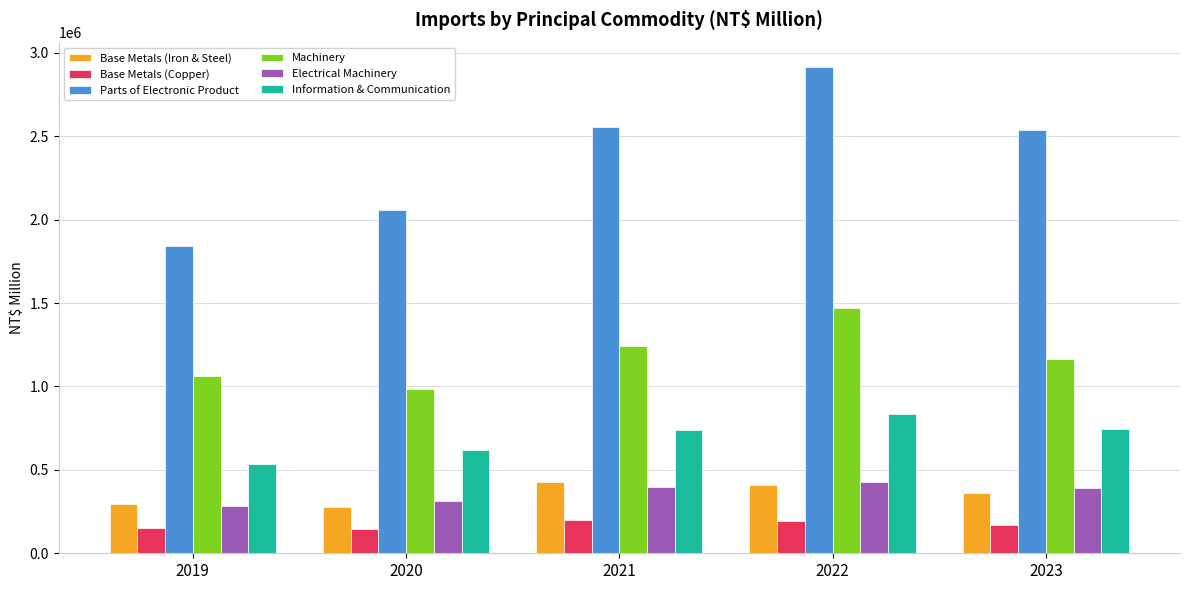

At which category is the sum across all series the highest?

2022